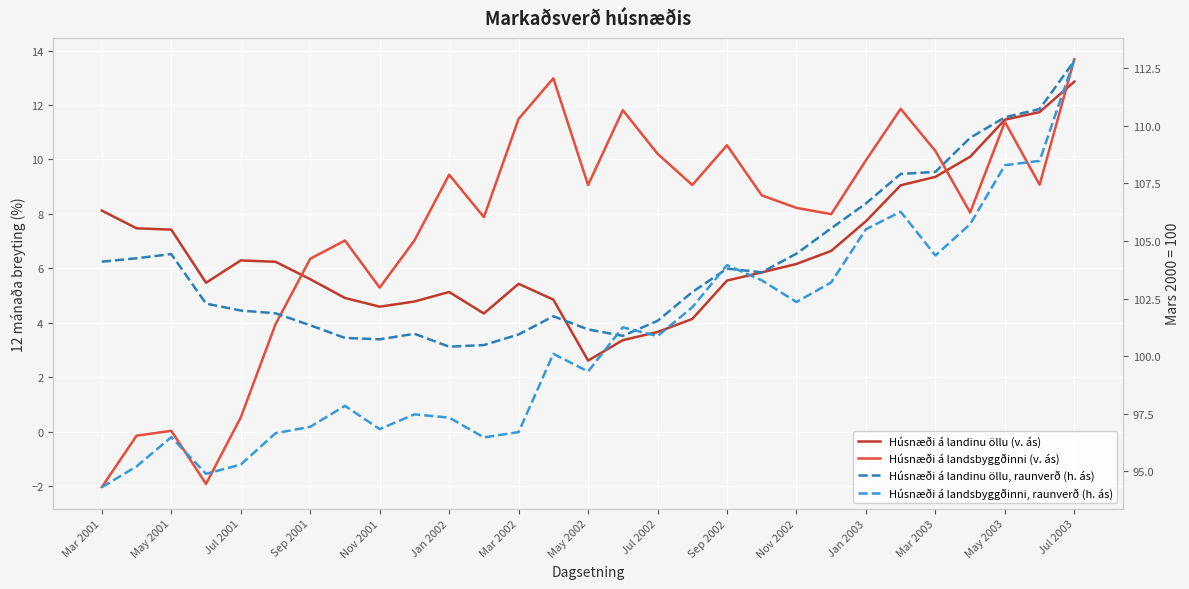

Reading right to left, extract all data points from this chart.

Húsnæði á landinu öllu (v. ás): 12.9	11.7	11.5	10.1	9.4	9.1	7.7	6.6	6.2	5.8	5.5	4.1	3.7	3.4	2.6	4.8	5.4	4.3	5.1	4.8	4.6	4.9	5.6	6.2	6.3	5.5	7.4	7.5	8.1
Húsnæði á landsbyggðinni (v. ás): 13.7	9.1	11.4	8.1	10.3	11.9	10.0	8.0	8.2	8.7	10.5	9.1	10.2	11.8	9.1	13.0	11.5	7.9	9.4	7.0	5.3	7.0	6.3	3.9	0.5	-1.9	0.0	-0.1	-2.0
Húsnæði á landinu öllu, raunverð (h. ás): 112.8	110.7	110.4	109.5	108.0	107.9	106.6	105.5	104.5	103.6	103.8	102.8	101.5	100.9	101.2	101.7	100.9	100.5	100.4	101.0	100.7	100.8	101.3	101.9	102.0	102.3	104.4	104.2	104.1
Húsnæði á landsbyggðinni, raunverð (h. ás): 112.9	108.5	108.3	105.7	104.4	106.3	105.5	103.2	102.3	103.3	104.0	102.1	100.9	101.2	99.3	100.1	96.7	96.5	97.3	97.5	96.8	97.8	96.9	96.7	95.3	94.9	96.5	95.2	94.3